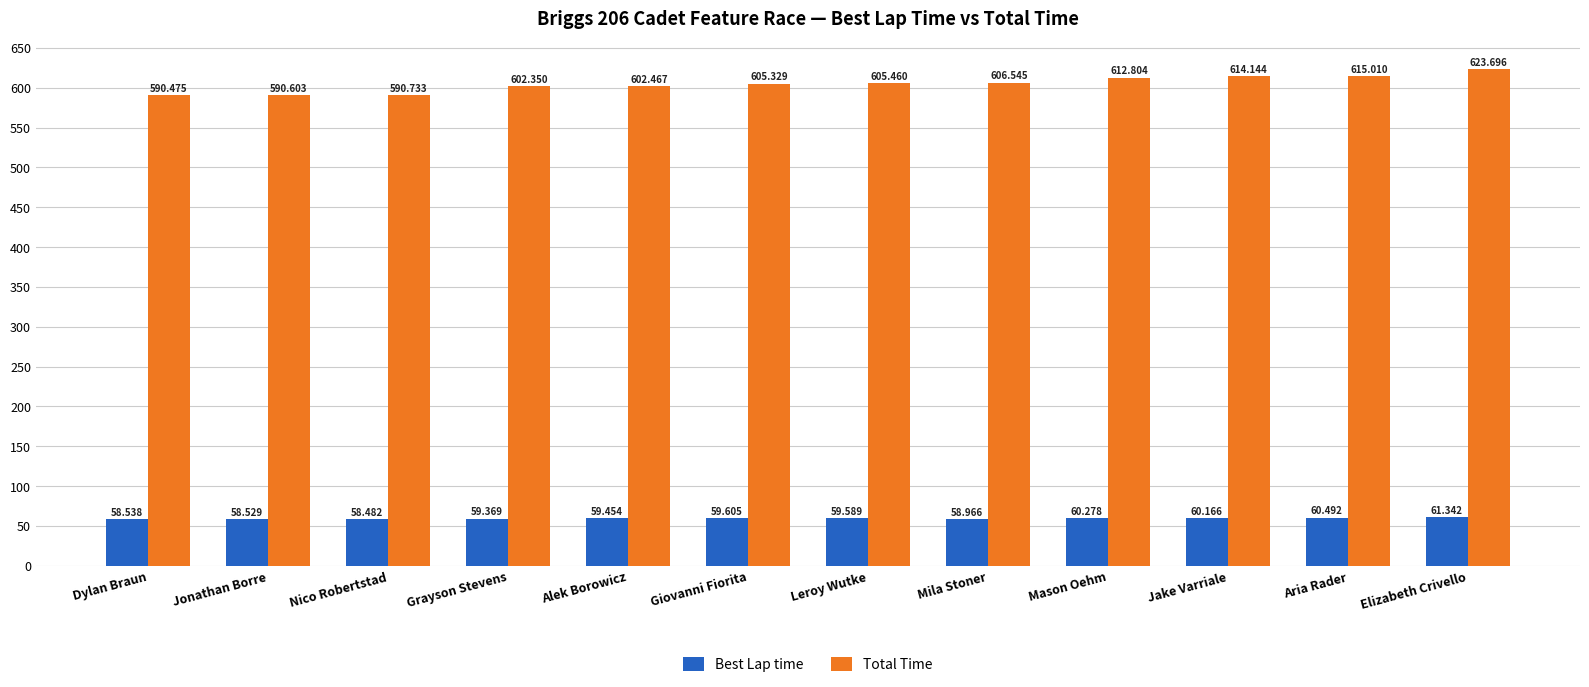

What is the total value across all series at Grayson Stevens?

661.7